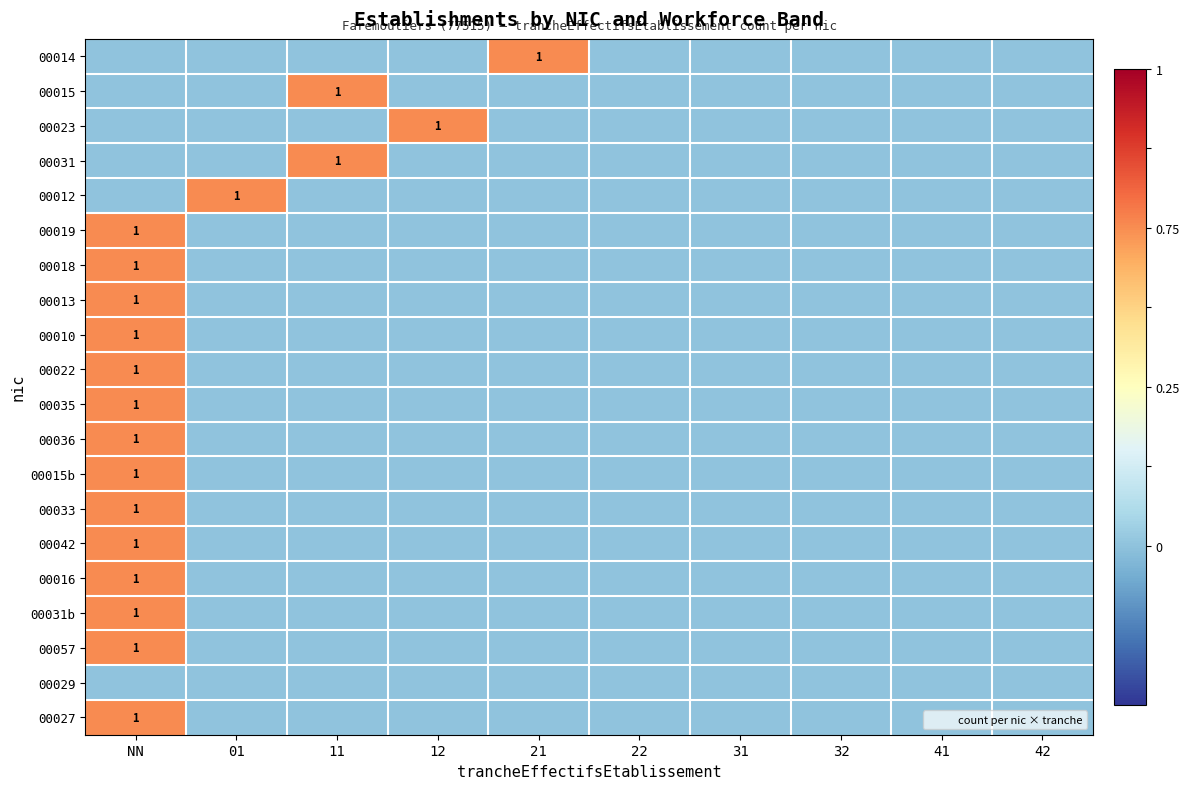

At which label is 00012 closest to 0?

NN